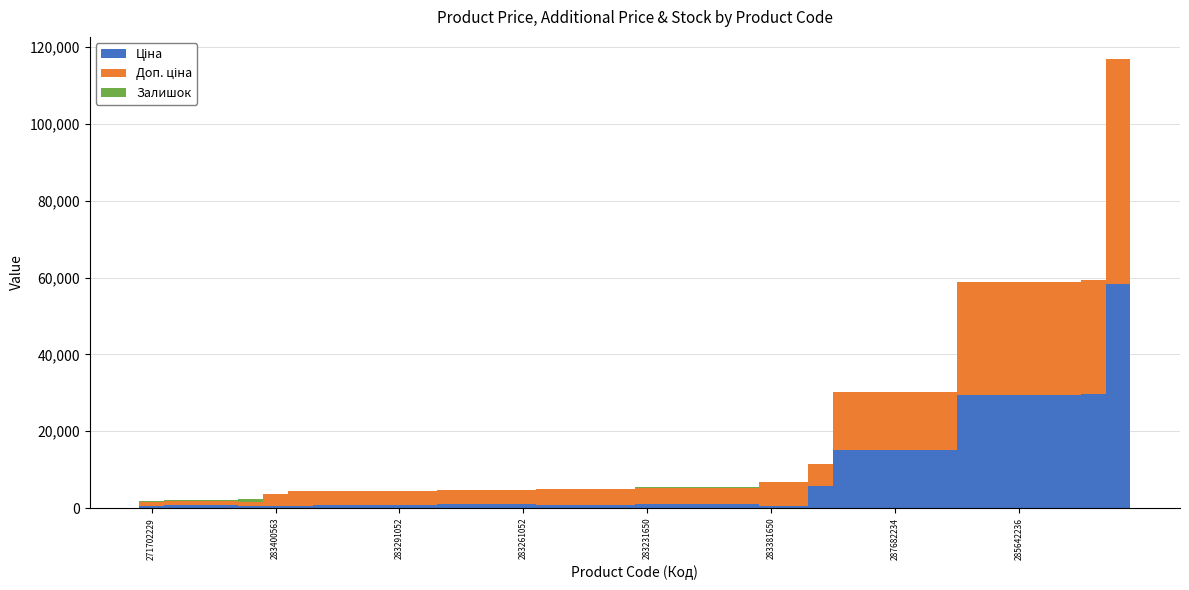

Are the bars horizontal?

No